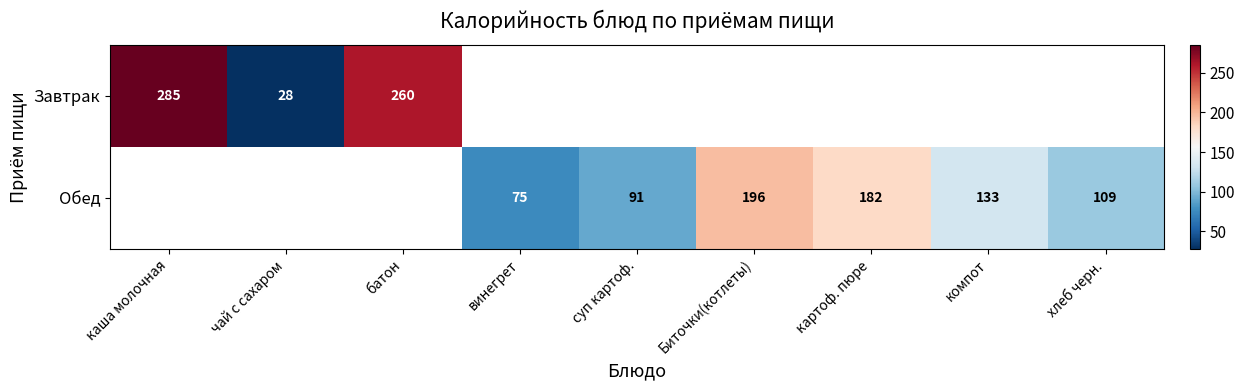

Which label corresponds to the smallest value in the chart?

чай с сахаром